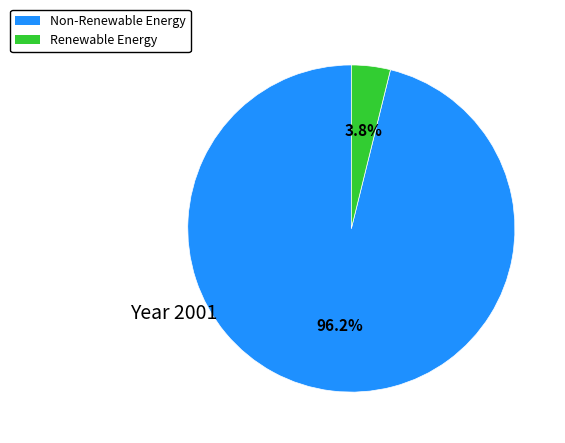

Which slice represents more than half of the pie?

Non-Renewable Energy